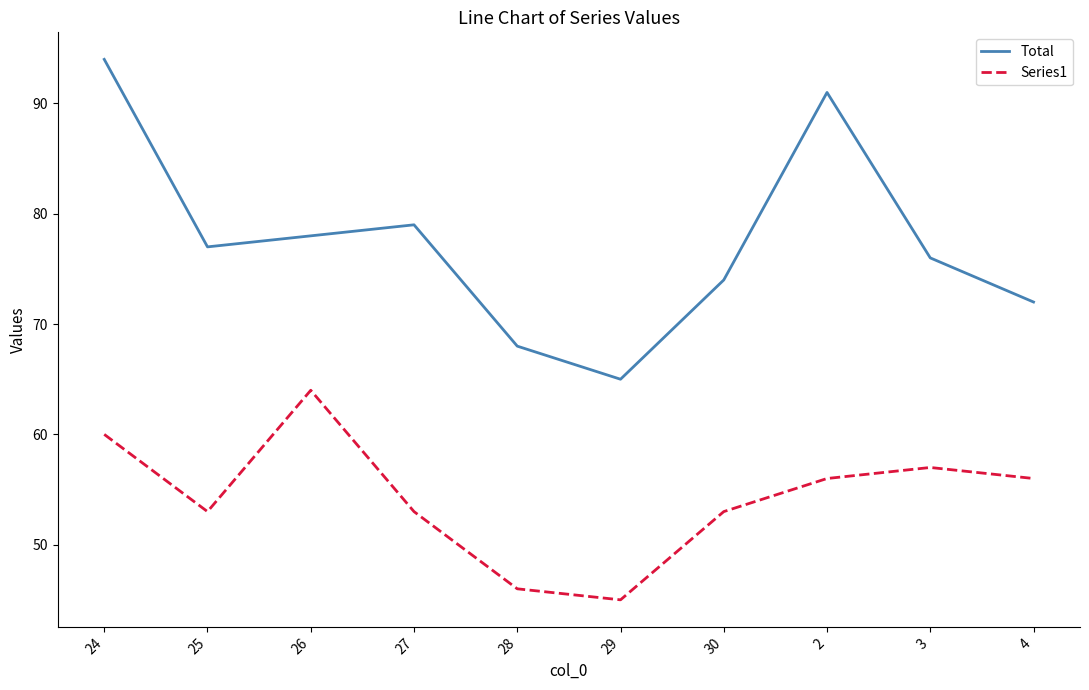

Is it true that Series1 equals 13 at 2?

False